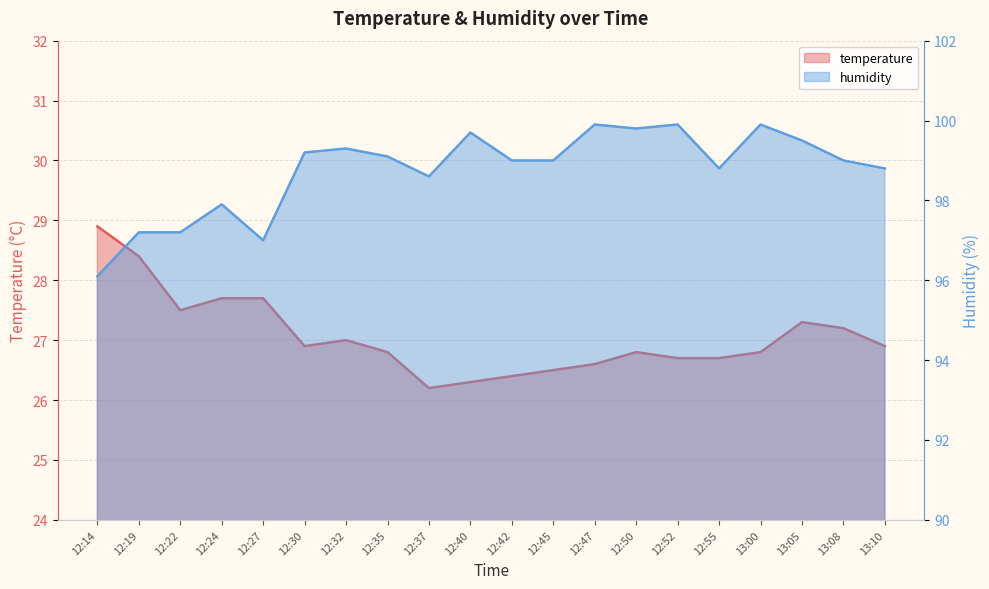

What is the difference between the second highest and minimum values in the humidity series?

3.8